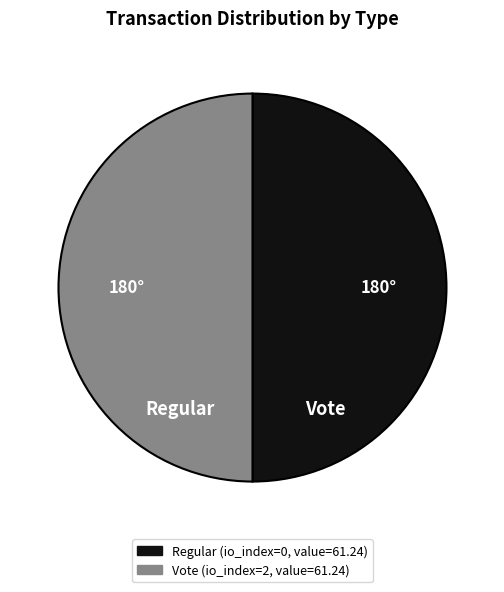

How many slices are in this pie chart?

2